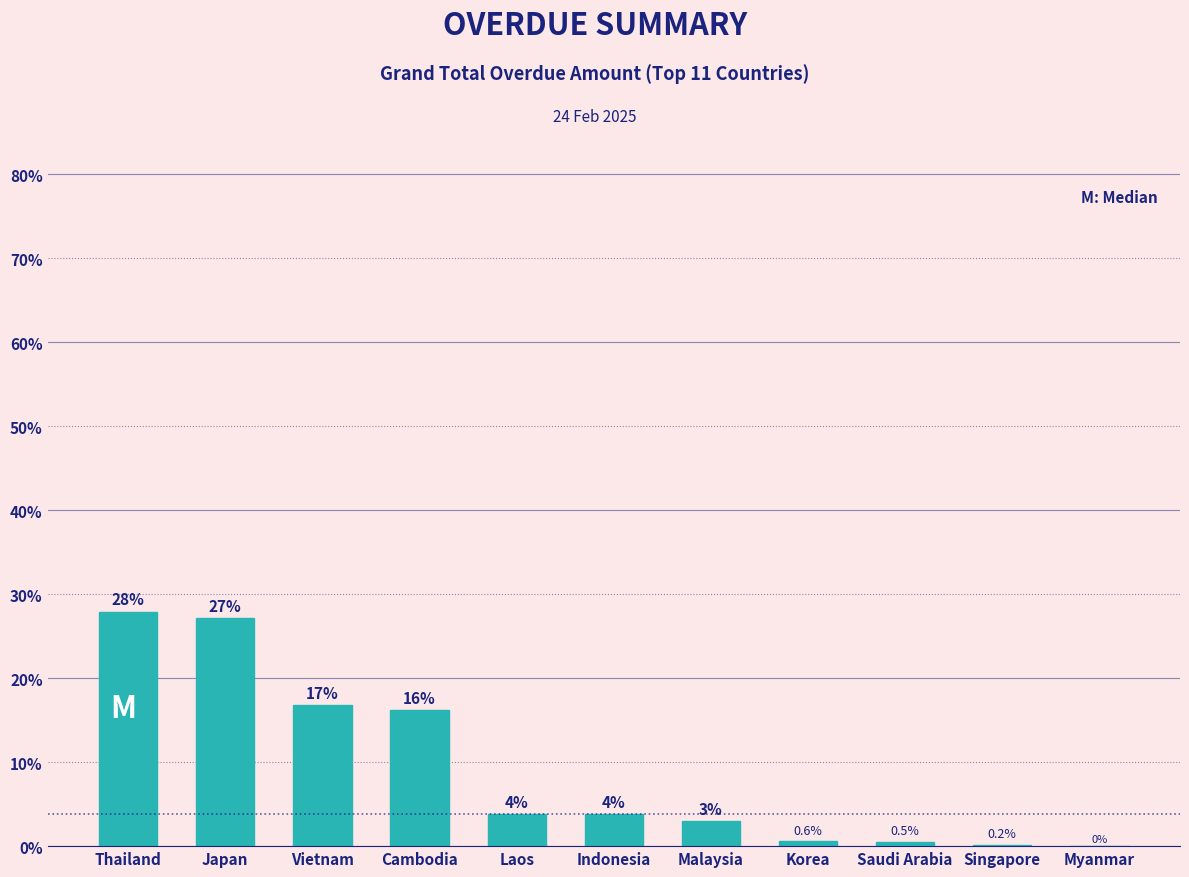

Which has a higher value, Indonesia or Korea?

Indonesia